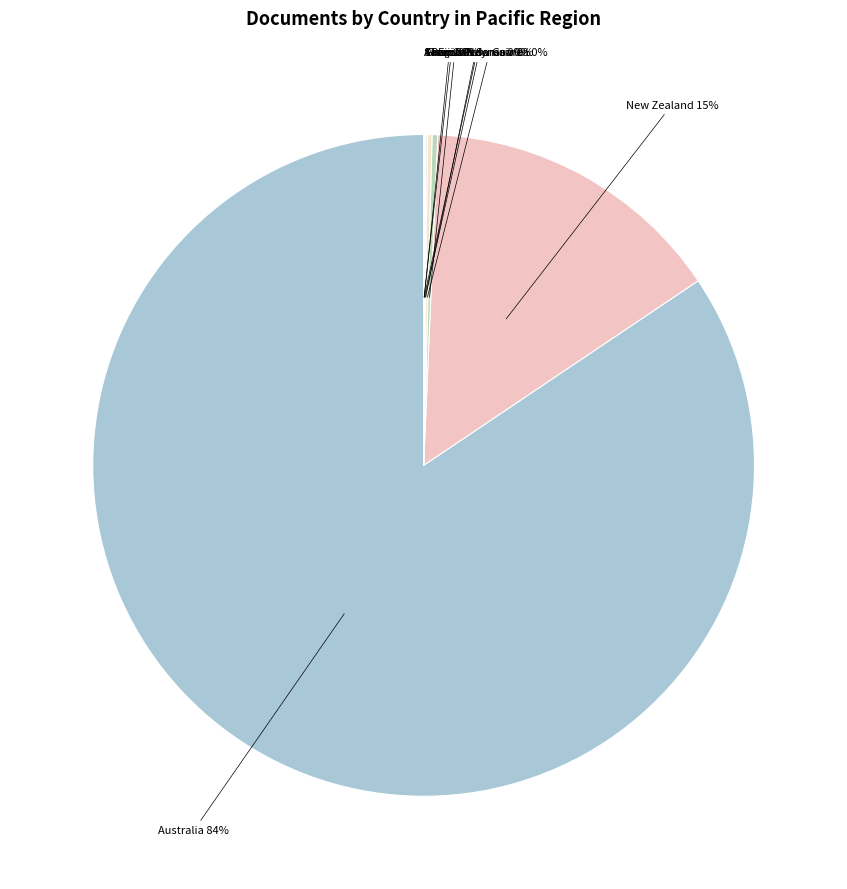

How many segments does this pie chart have?

9